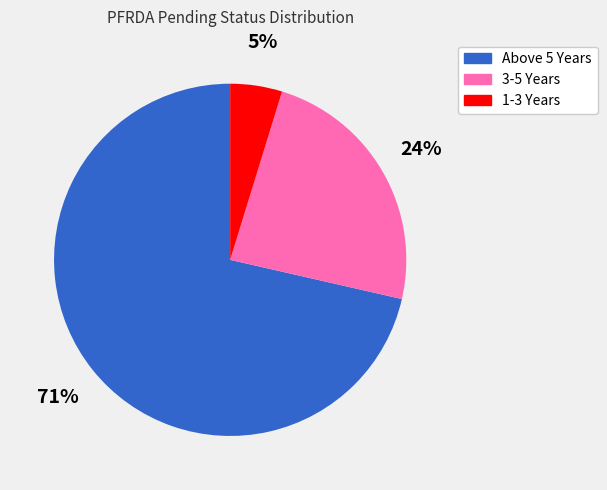

How many slices are in this pie chart?

3